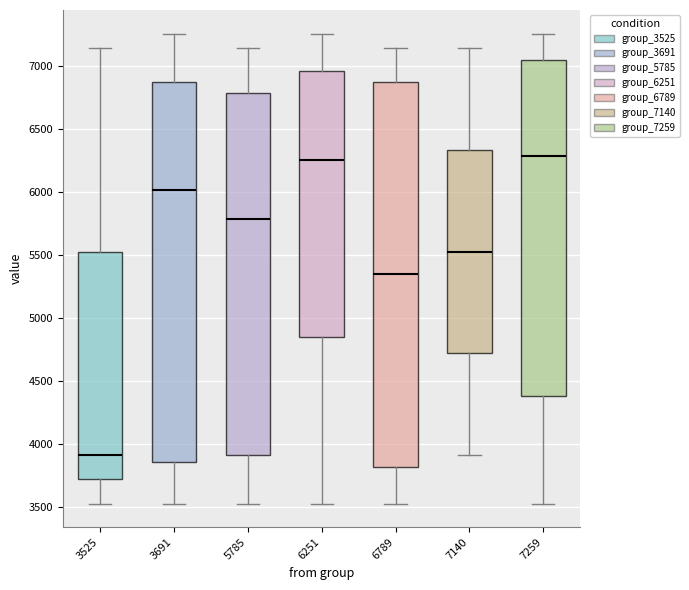

Reading left to right, transcribe this box plot: for each box, give where its median line is, the range the box spans, and where its two whiskers end, as read against the y-axis. The values are not printed on the chart, so give them approximately, as read against the axis.

3525: median 3900, box 3700 to 5550, whiskers 3550 to 7150
3691: median 6000, box 3850 to 6900, whiskers 3550 to 7250
5785: median 5800, box 3900 to 6800, whiskers 3550 to 7150
6251: median 6250, box 4850 to 6950, whiskers 3550 to 7250
6789: median 5350, box 3800 to 6900, whiskers 3550 to 7150
7140: median 5550, box 4700 to 6350, whiskers 3900 to 7150
7259: median 6300, box 4400 to 7050, whiskers 3550 to 7250